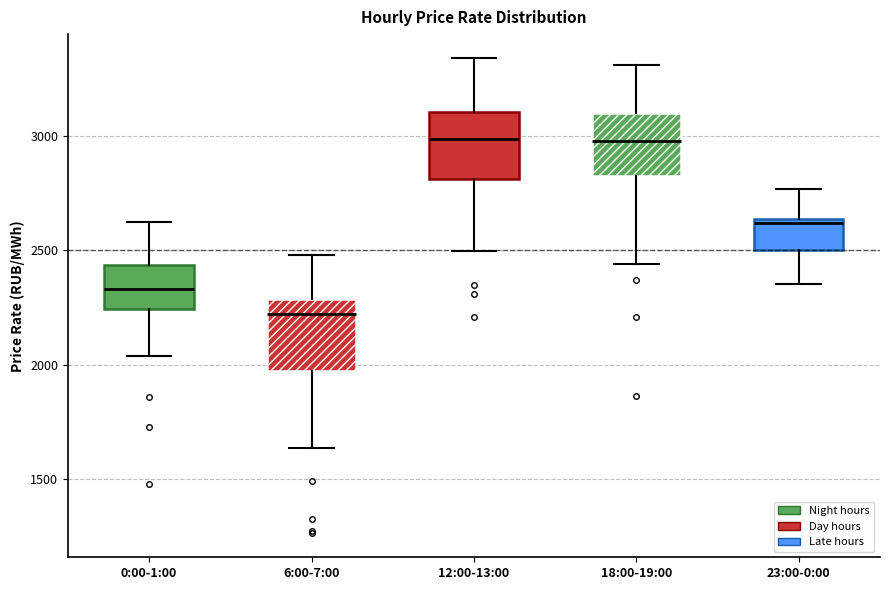

Reading left to right, read every box against the y-axis: the position of its median line, the range the box covers, and the ends of its whiskers. The values are not printed on the chart, so give them approximately, as read against the axis.

0:00-1:00: median 2350, box 2250 to 2450, whiskers 2050 to 2600
6:00-7:00: median 2200, box 1950 to 2300, whiskers 1650 to 2500
12:00-13:00: median 3000, box 2800 to 3100, whiskers 2500 to 3350
18:00-19:00: median 3000, box 2850 to 3100, whiskers 2450 to 3300
23:00-0:00: median 2600, box 2500 to 2650, whiskers 2350 to 2750